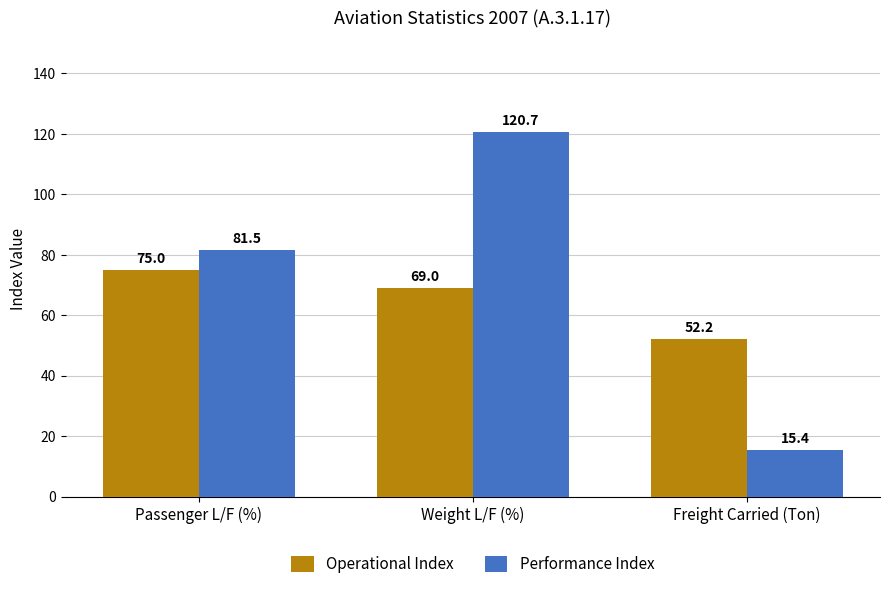

How many groups of bars are there?

3